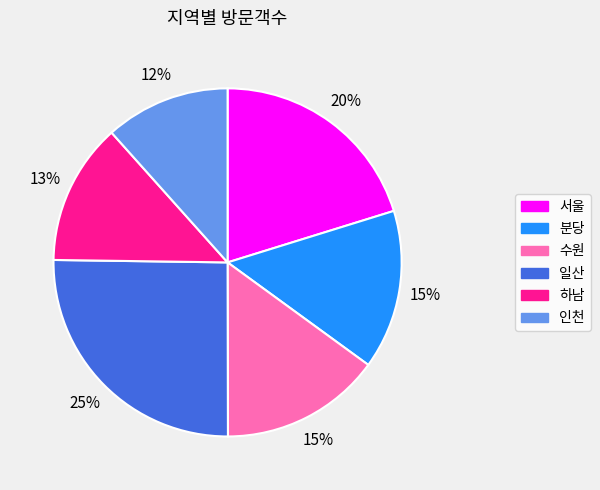

To the nearest percent, what is the average slice percentage?

17%